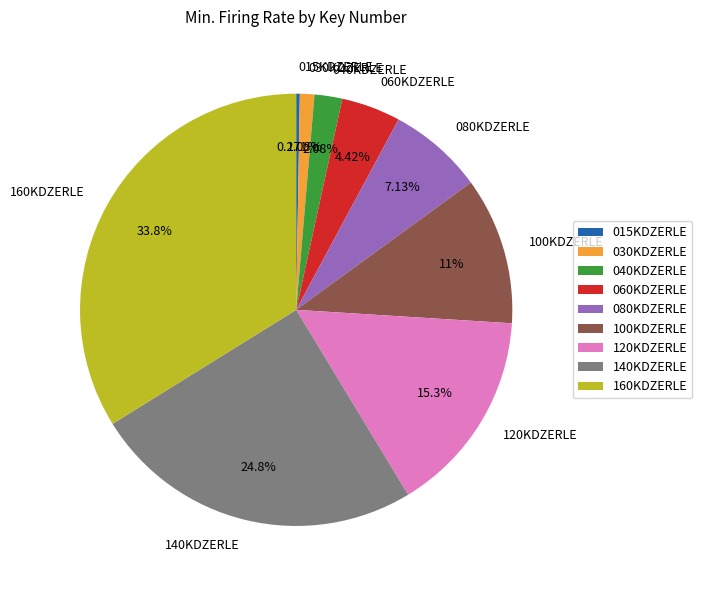

Is there a majority slice in this chart?

No